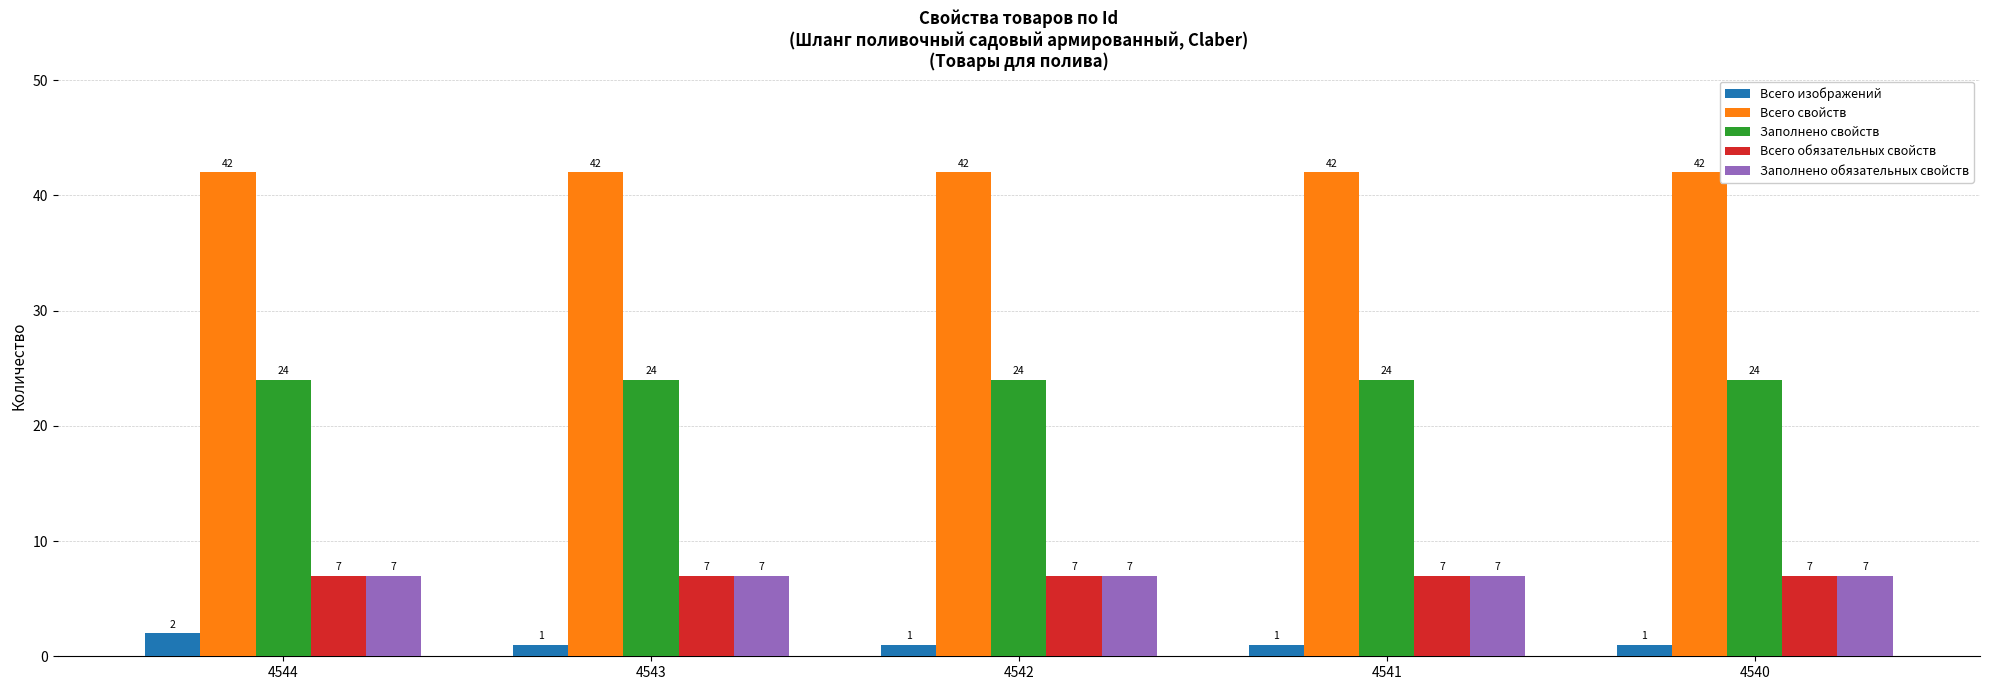

What is the highest value of the Всего свойств series?

42